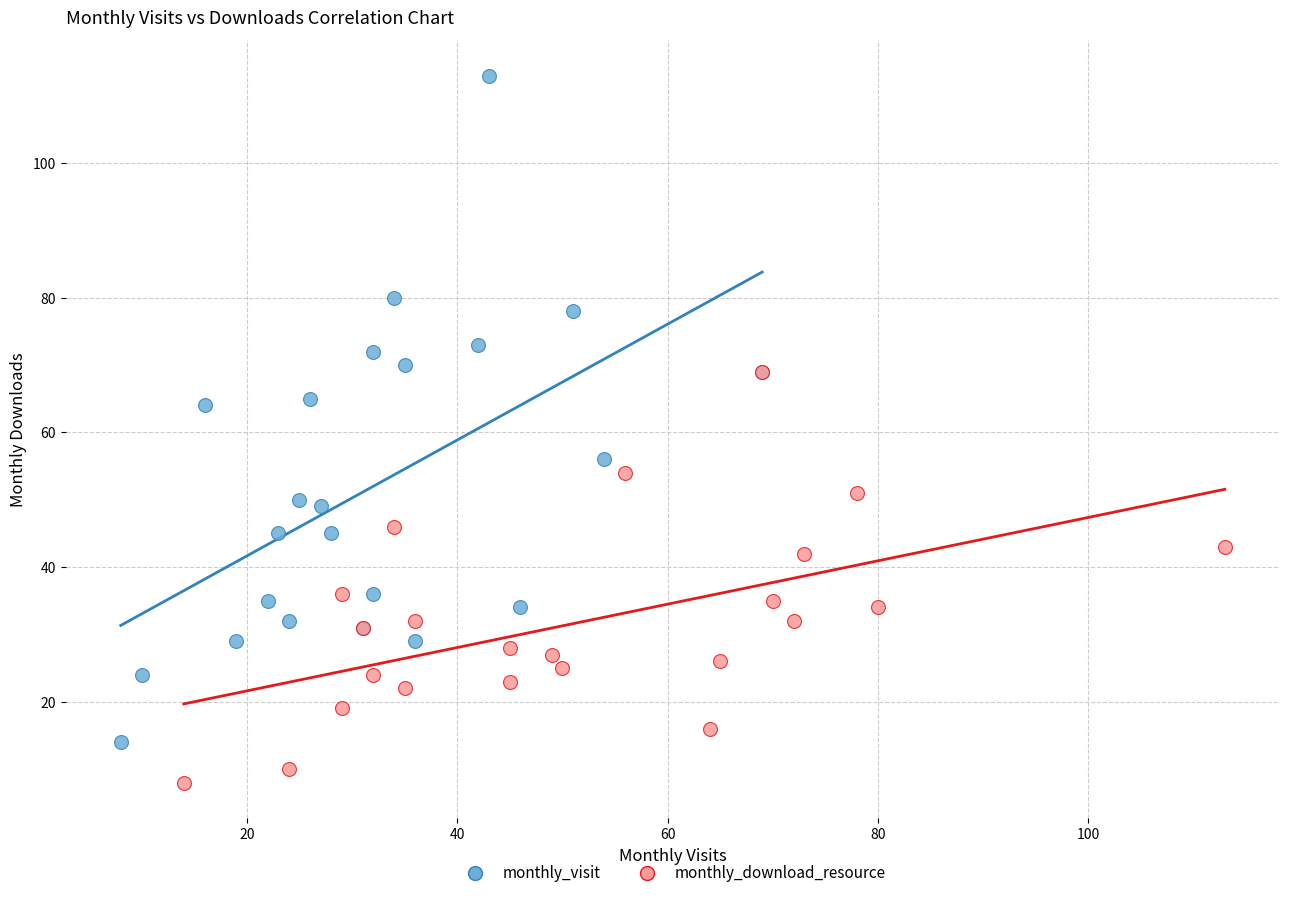

Which series has the largest Y range (max minus min)?

monthly_visit